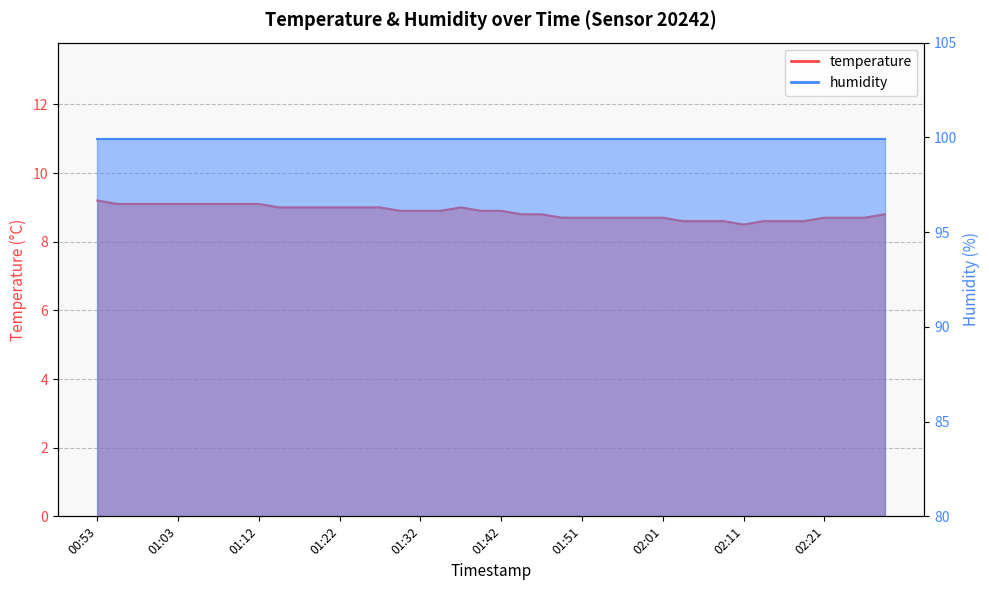

What is the approximate value at 01:08?

9.1